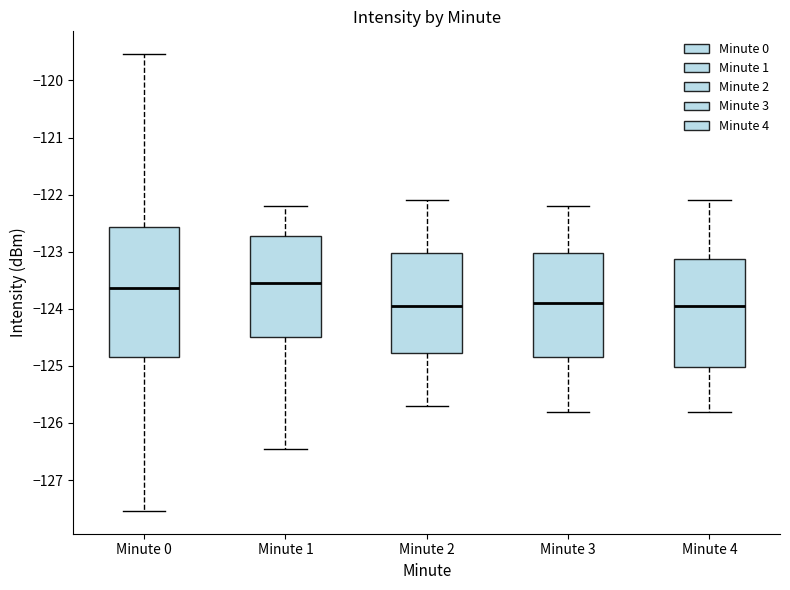

Reading left to right, transcribe this box plot: for each box, give where its median line is, the range the box spans, and where its two whiskers end, as read against the y-axis. The values are not printed on the chart, so give them approximately, as read against the axis.

Minute 0: median -123.6, box -124.8 to -122.6, whiskers -127.5 to -119.5
Minute 1: median -123.5, box -124.5 to -122.7, whiskers -126.5 to -122.2
Minute 2: median -123.9, box -124.8 to -123.0, whiskers -125.7 to -122.1
Minute 3: median -123.9, box -124.8 to -123.0, whiskers -125.8 to -122.2
Minute 4: median -123.9, box -125.0 to -123.1, whiskers -125.8 to -122.1